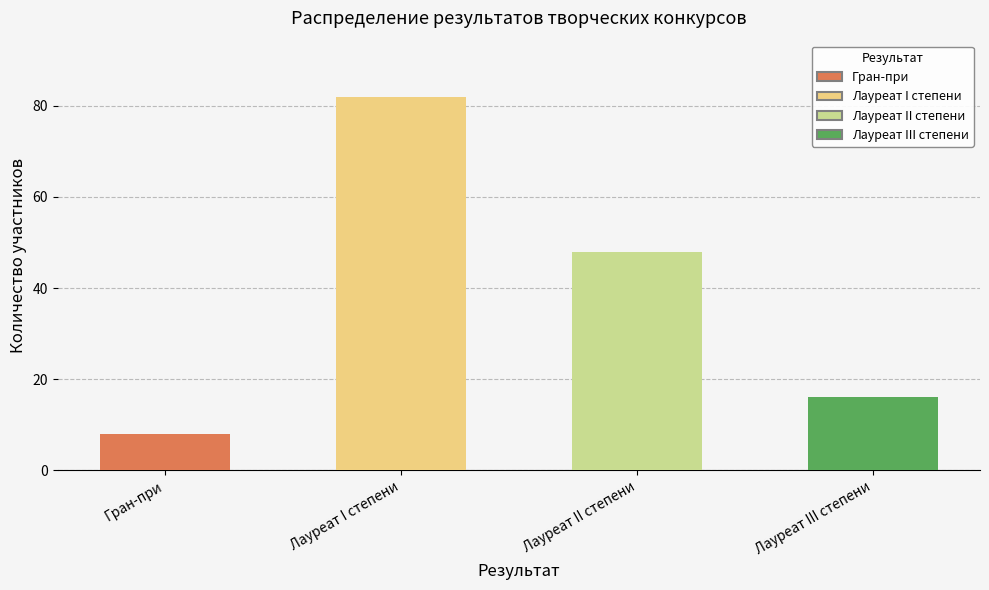

What is the change in value from Лауреат I степени to Лауреат II степени?

-34